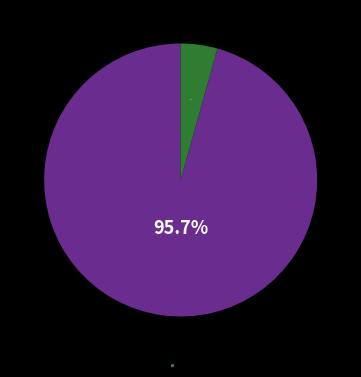

What is the largest slice in the pie chart?

3. SEGUIMIENTO